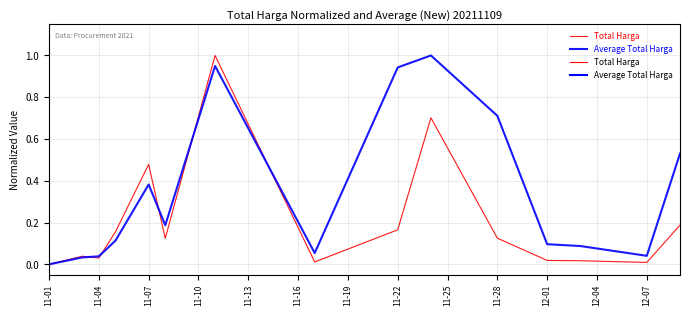

What is the highest value of the Average Total Harga series?

1.0